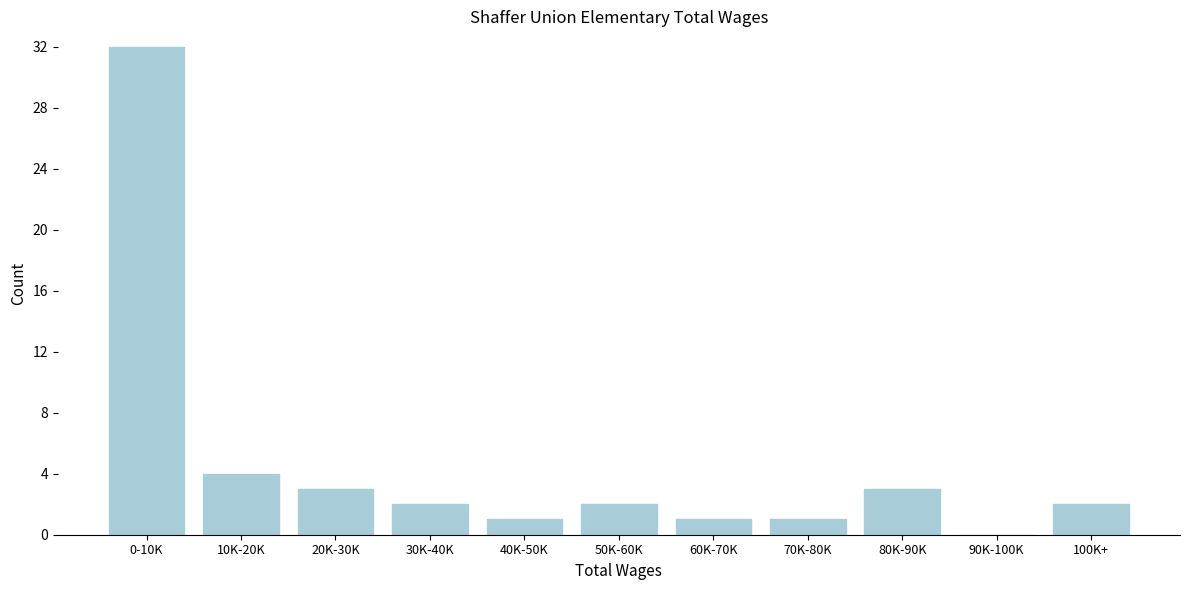

Reading right to left, list all the values displayed in this chart.

100K+=2	90K-100K=0	80K-90K=3	70K-80K=1	60K-70K=1	50K-60K=2	40K-50K=1	30K-40K=2	20K-30K=3	10K-20K=4	0-10K=32